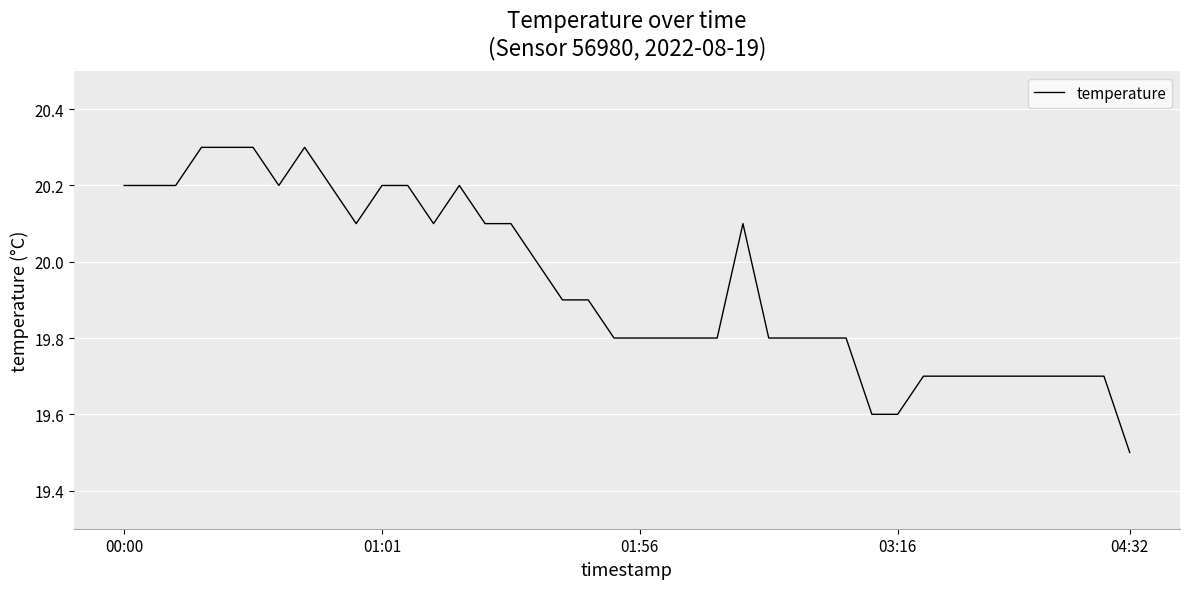

What is the difference between the maximum and minimum values?

0.8